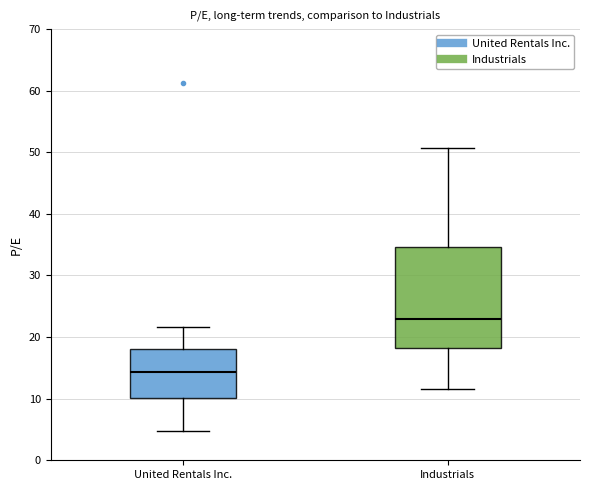

Which box is the tallest, from its lower edge to its upper edge?

Industrials